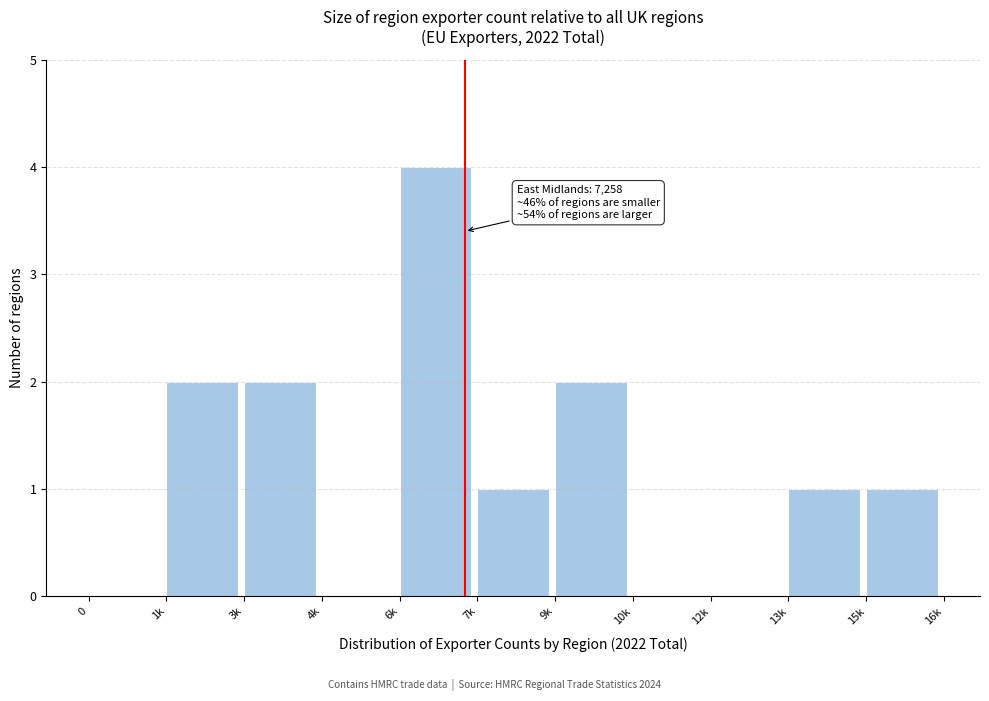

Reading right to left, what are all the values shown in this chart?

15k=1	13k=1	12k=0	10k=0	9k=2	7k=1	6k=4	4k=0	3k=2	1k=2	0=0